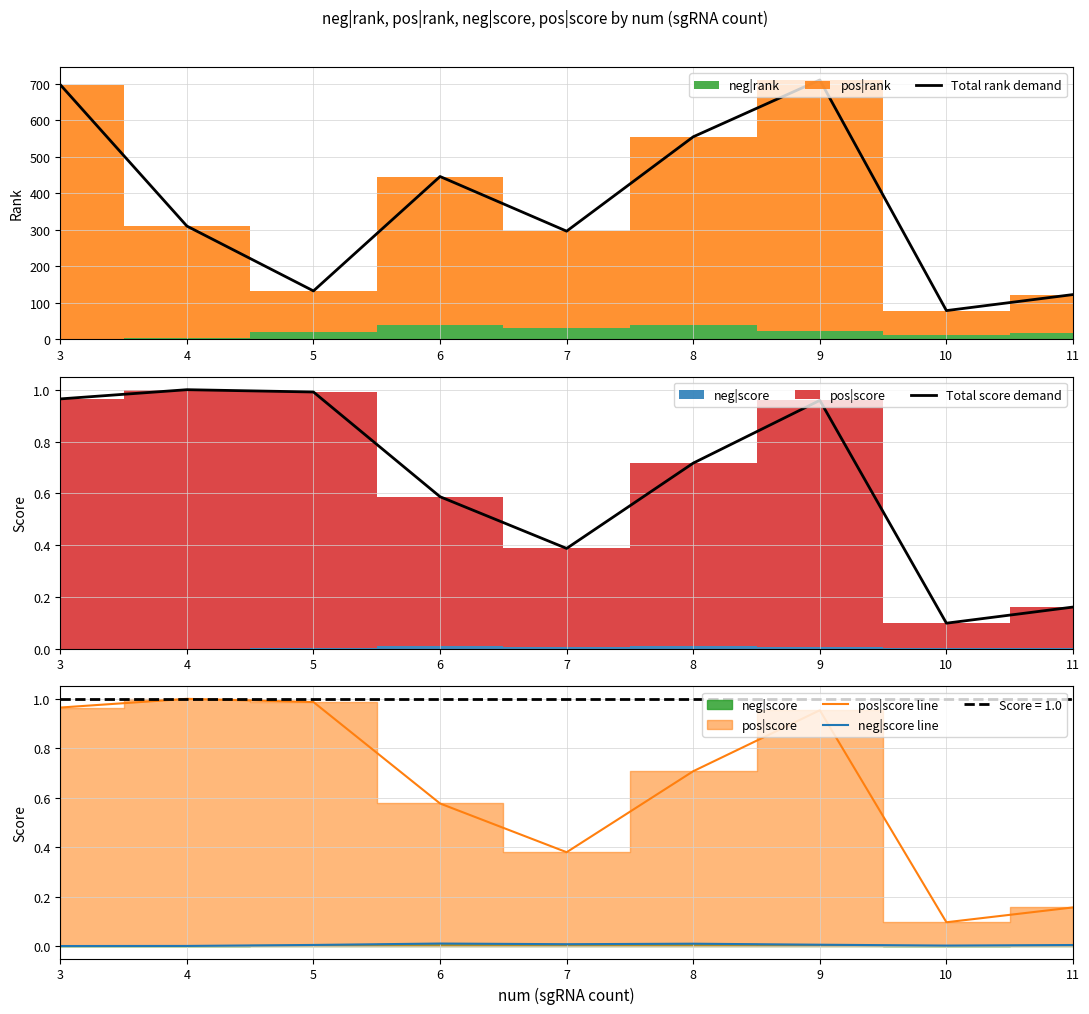

True or false: Total rank demand has more than 0 interior local peaks.

True